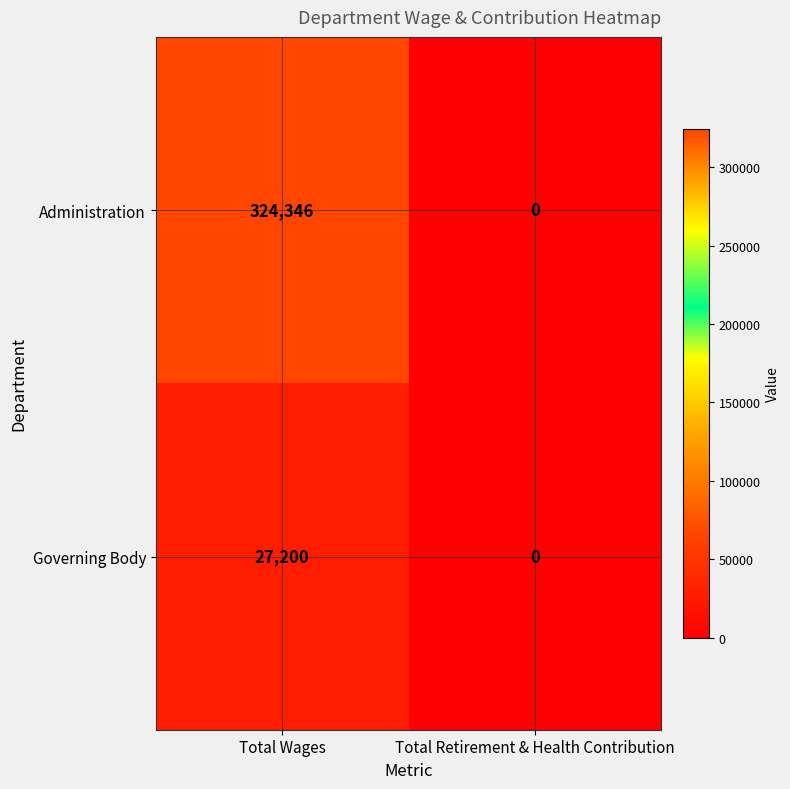

What is the total value across all series at Total Wages?

351546